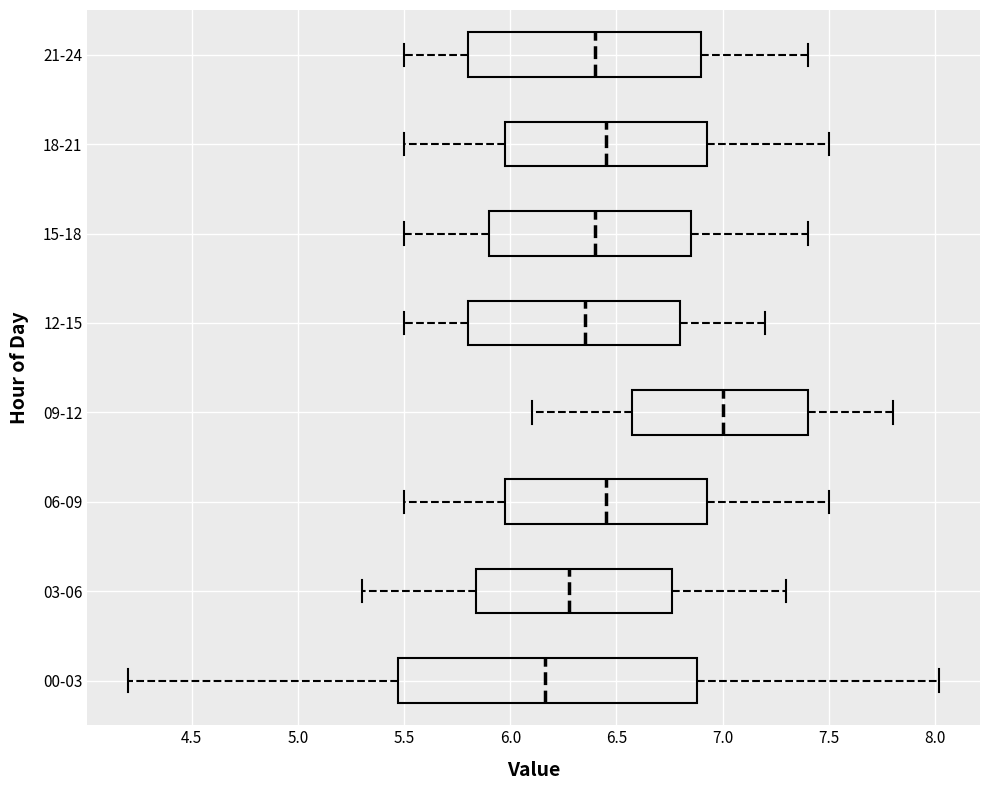

Reading bottom to top, read every box against the x-axis: the position of its median line, the range the box covers, and the ends of its whiskers. The values are not printed on the chart, so give them approximately, as read against the axis.

00-03: median 6.15, box 5.45 to 6.90, whiskers 4.20 to 8.00
03-06: median 6.30, box 5.85 to 6.75, whiskers 5.30 to 7.30
06-09: median 6.45, box 6.00 to 6.95, whiskers 5.50 to 7.50
09-12: median 7.00, box 6.60 to 7.40, whiskers 6.10 to 7.80
12-15: median 6.35, box 5.80 to 6.80, whiskers 5.50 to 7.20
15-18: median 6.40, box 5.90 to 6.85, whiskers 5.50 to 7.40
18-21: median 6.45, box 6.00 to 6.95, whiskers 5.50 to 7.50
21-24: median 6.40, box 5.80 to 6.90, whiskers 5.50 to 7.40